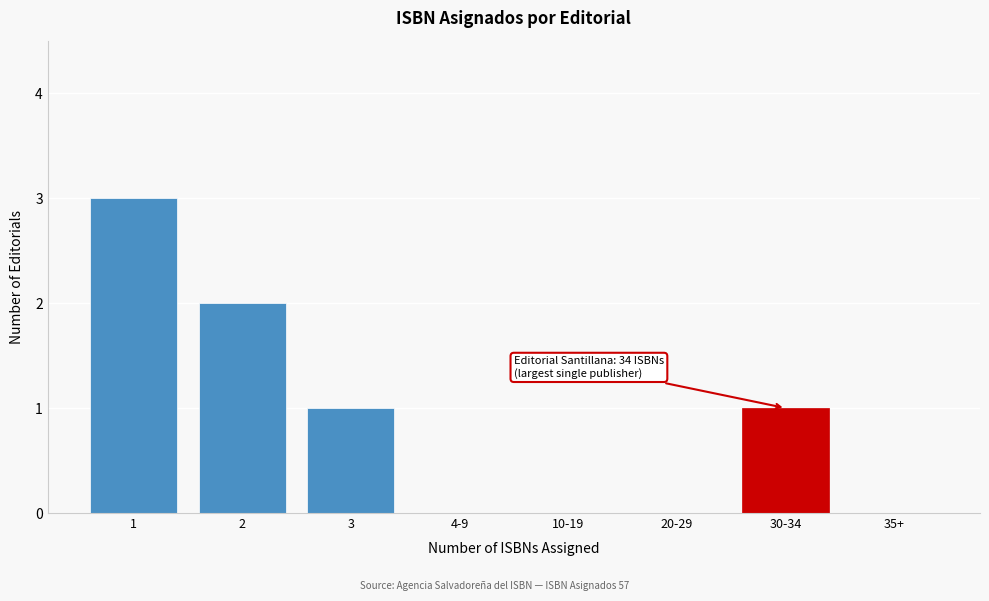

Reading left to right, list all the values displayed in this chart.

1=3	2=2	3=1	4-9=0	10-19=0	20-29=0	30-34=1	35+=0